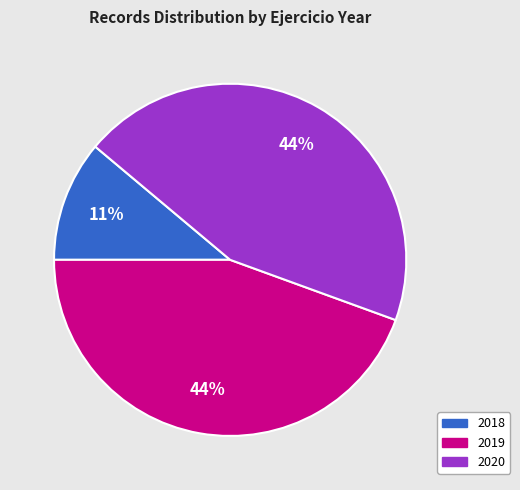

Approximately how many times larger is the value at 2020 compared to 2019?

1.0